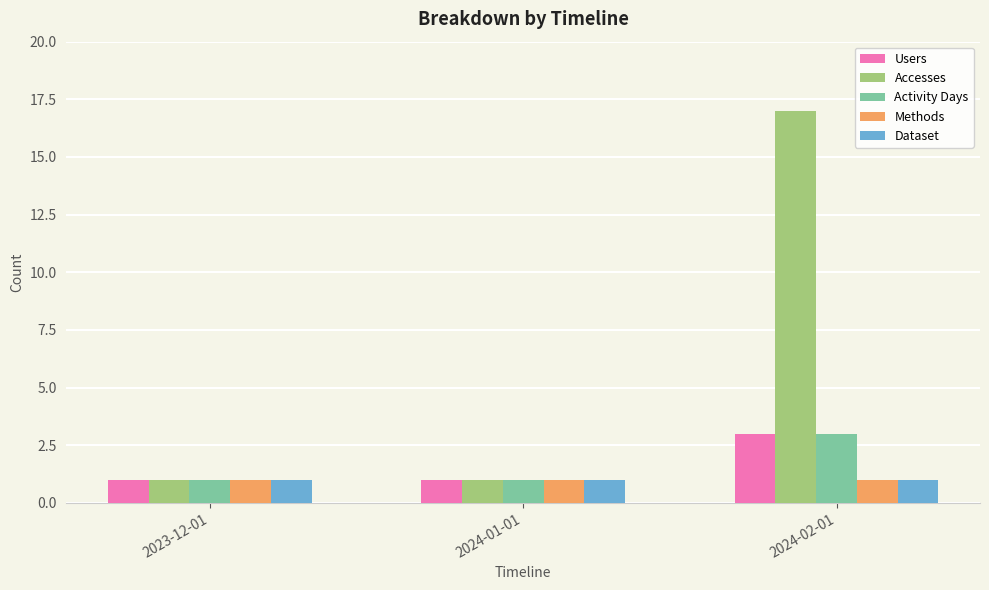

The Users series shows 1 at 2024-02-01. True or false?

False